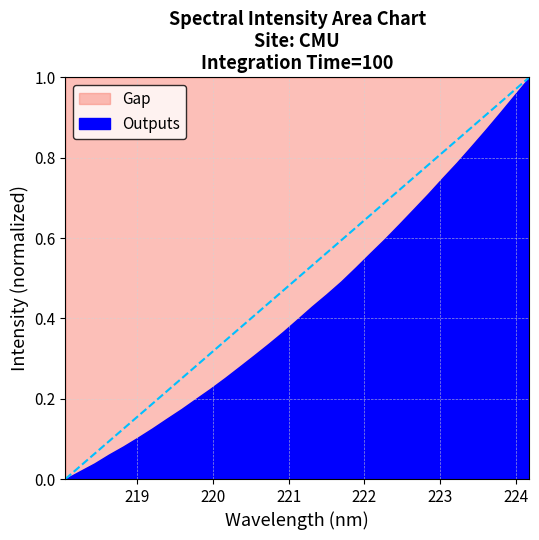

True or false: there are more than 1 points higher than both neighbors.

False